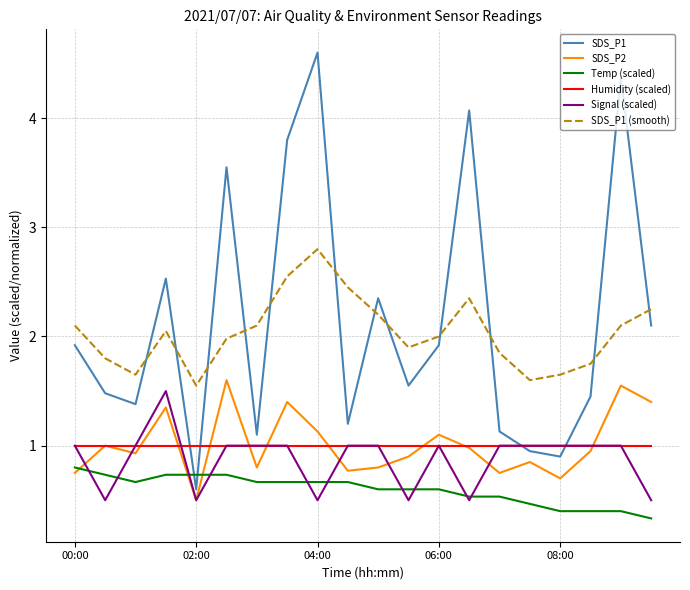

Count the number of data series in this chart.

6